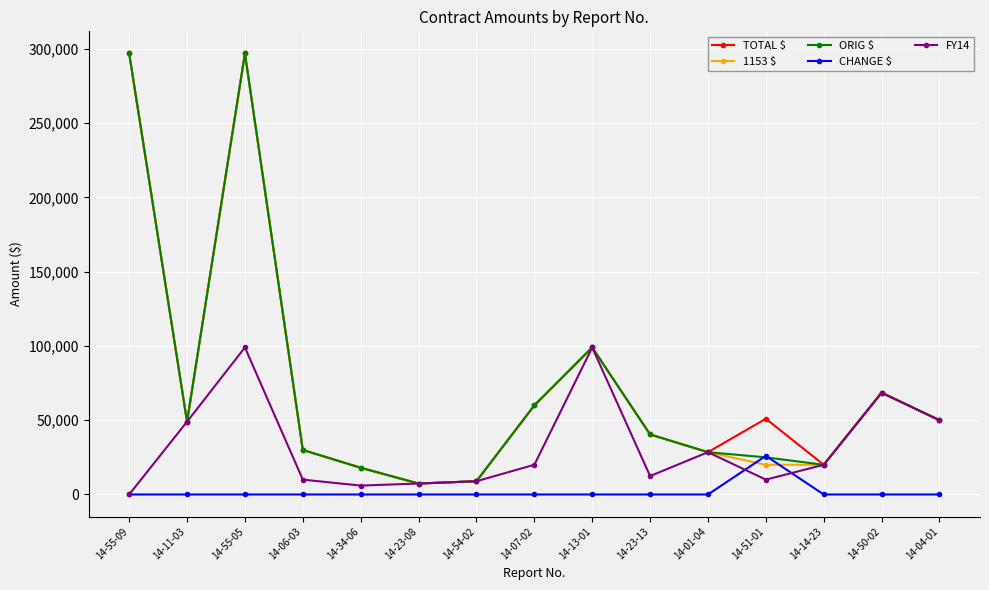

The value of TOTAL $ at 14-07-02 is 25360. True or false?

False